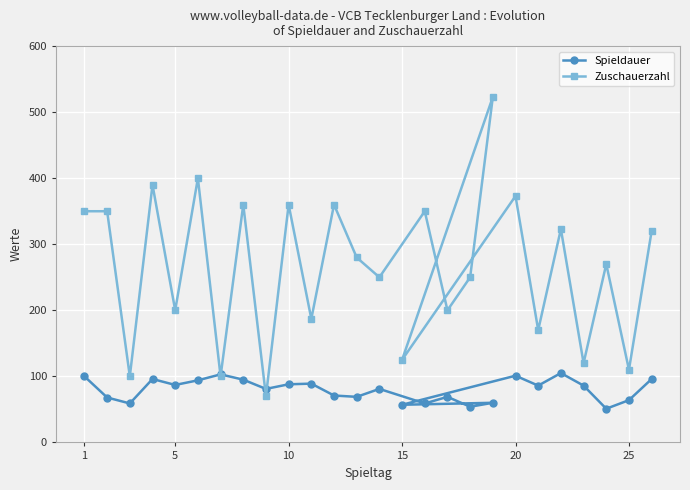

Which series has the largest total across all categories?

Zuschauerzahl